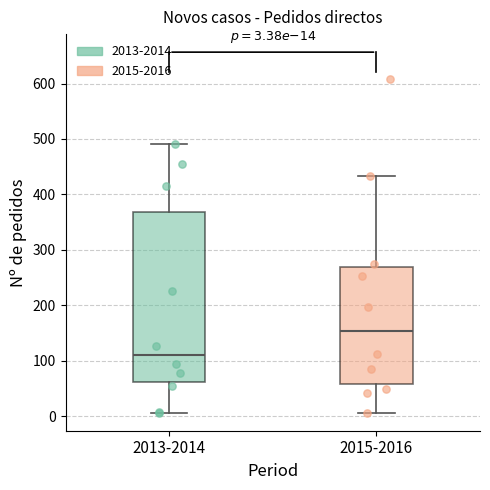

Comparing the boxes themselves (not the whiskers), which one is the tallest?

2013-2014